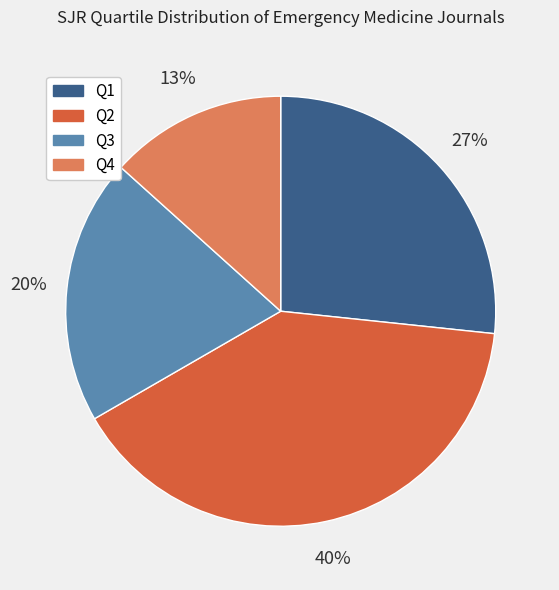

To the nearest percent, what portion does Q2 represent?

40%